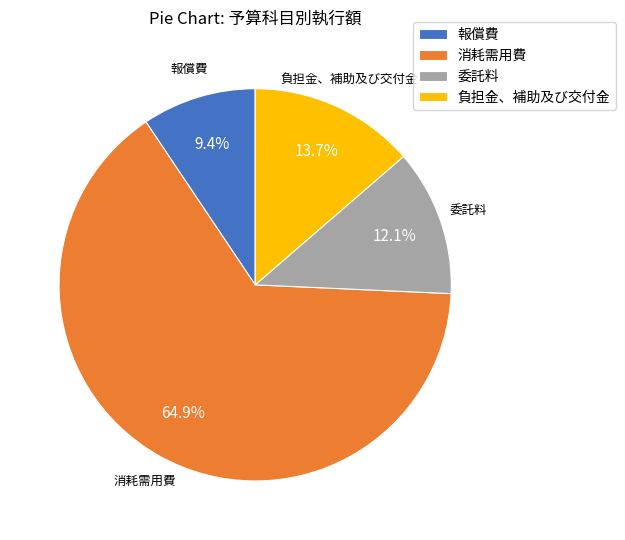

Between 委託料 and 負担金、補助及び交付金, which is larger?

負担金、補助及び交付金